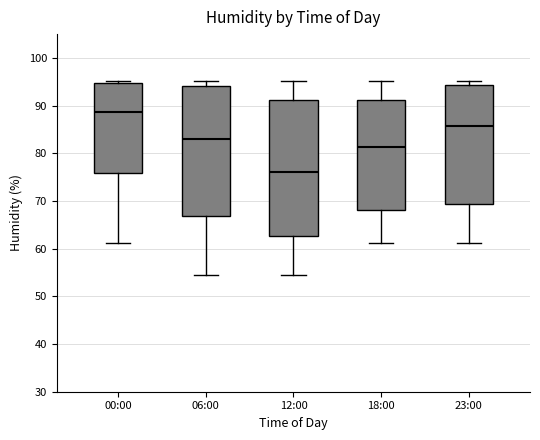

Which box is the tallest, from its lower edge to its upper edge?

12:00